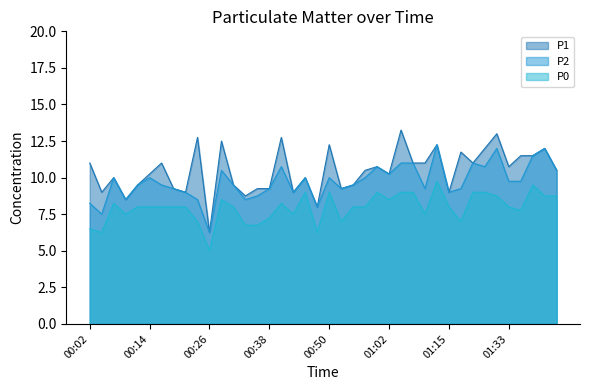

What value does the P2 series have at 00:40?

10.8